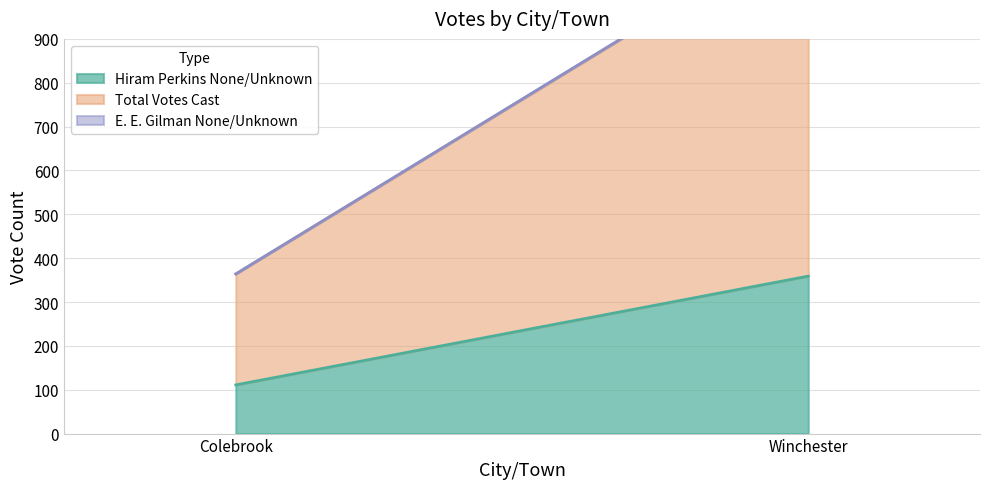

Which category has the highest value across all series?

Winchester